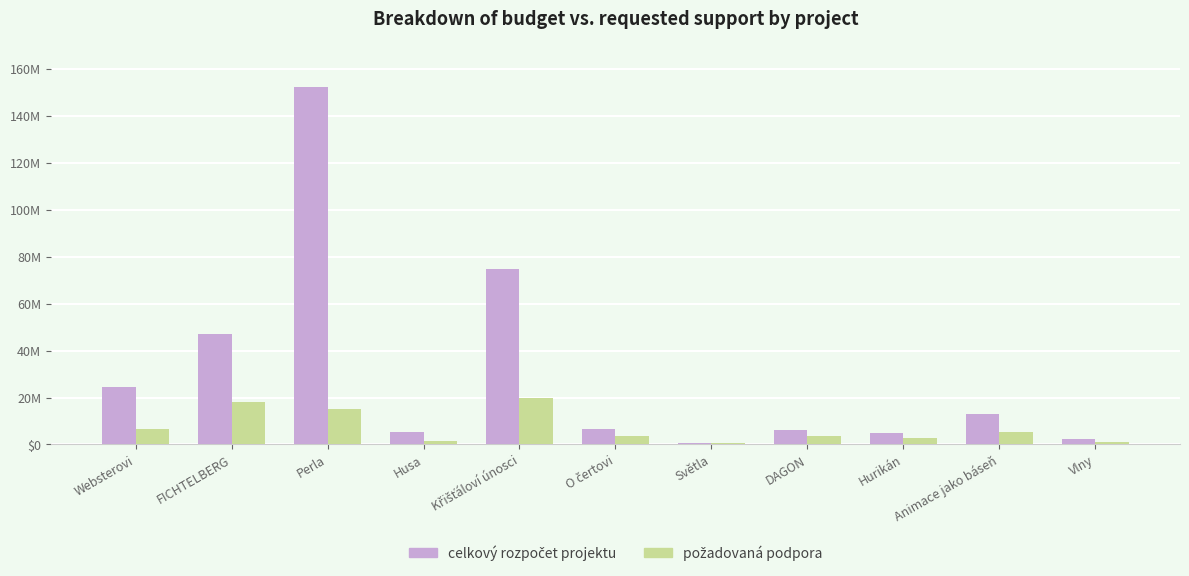

Reading left to right, transcribe all the data shown in this chart.

celkový rozpočet projektu: Websterovi=24322900	FICHTELBERG=47124200	Perla=152452769	Husa=5498351	Křišťáloví únosci=74852580	O čertovi=6622374	Světla=667500	DAGON=6100000	Hurikán=5040150	Animace jako báseň=12983000	Vlny=2193788
požadovaná podpora: Websterovi=6700000	FICHTELBERG=18000000	Perla=15000000	Husa=1300000	Křišťáloví únosci=20000000	O čertovi=3500000	Světla=450000	DAGON=3800000	Hurikán=2900000	Animace jako báseň=5200000	Vlny=1200000